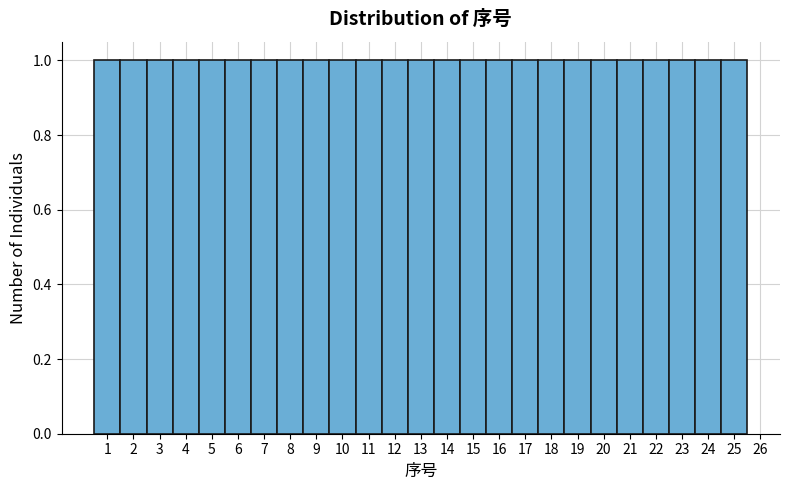

Reading left to right, transcribe this chart: for each bar, give the range it covers on the x-axis and its height. The values are not printed on the chart, so give them approximately, as read against the axis.

0.5 to 1.5: 1
1.5 to 2.5: 1
2.5 to 3.5: 1
3.5 to 4.5: 1
4.5 to 5.5: 1
5.5 to 6.5: 1
6.5 to 7.5: 1
7.5 to 8.5: 1
8.5 to 9.5: 1
9.5 to 10.5: 1
10.5 to 11.5: 1
11.5 to 12.5: 1
12.5 to 13.5: 1
13.5 to 14.5: 1
14.5 to 15.5: 1
15.5 to 16.5: 1
16.5 to 17.5: 1
17.5 to 18.5: 1
18.5 to 19.5: 1
19.5 to 20.5: 1
20.5 to 21.5: 1
21.5 to 22.5: 1
22.5 to 23.5: 1
23.5 to 24.5: 1
24.5 to 25.5: 1